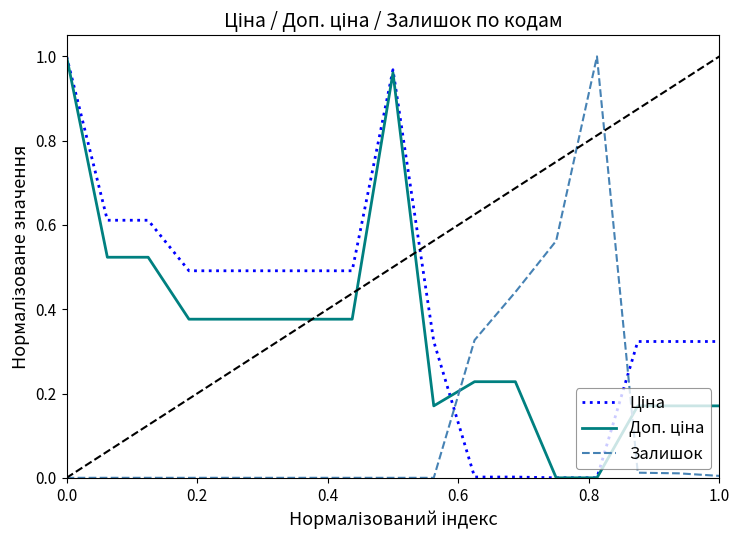

Count the number of data series in this chart.

3